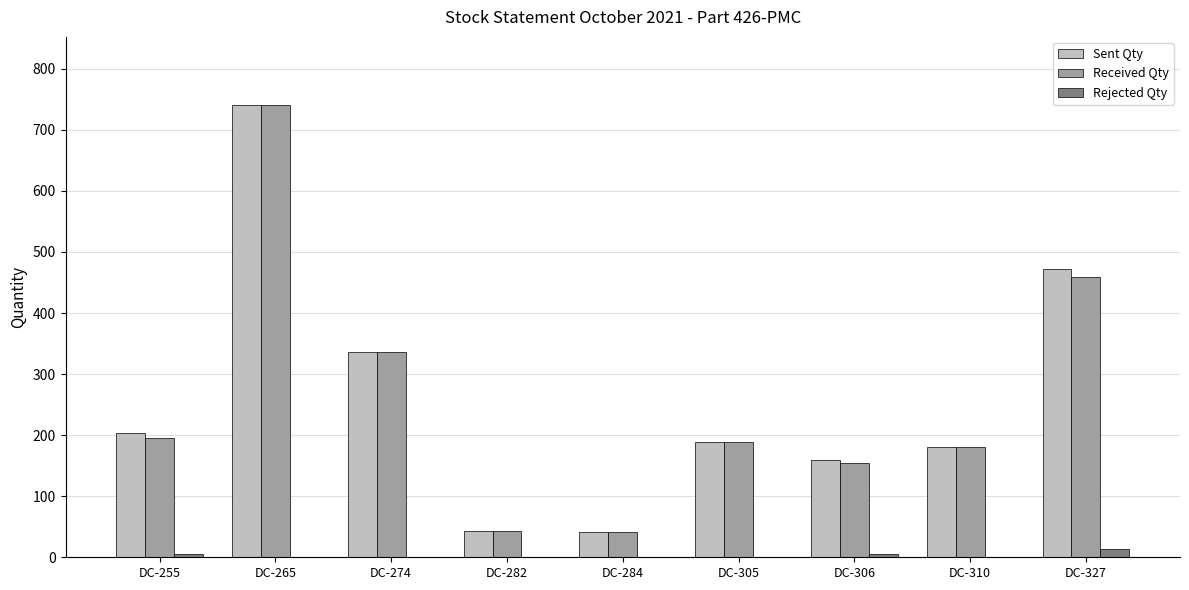

What is the maximum value for Received Qty?

741